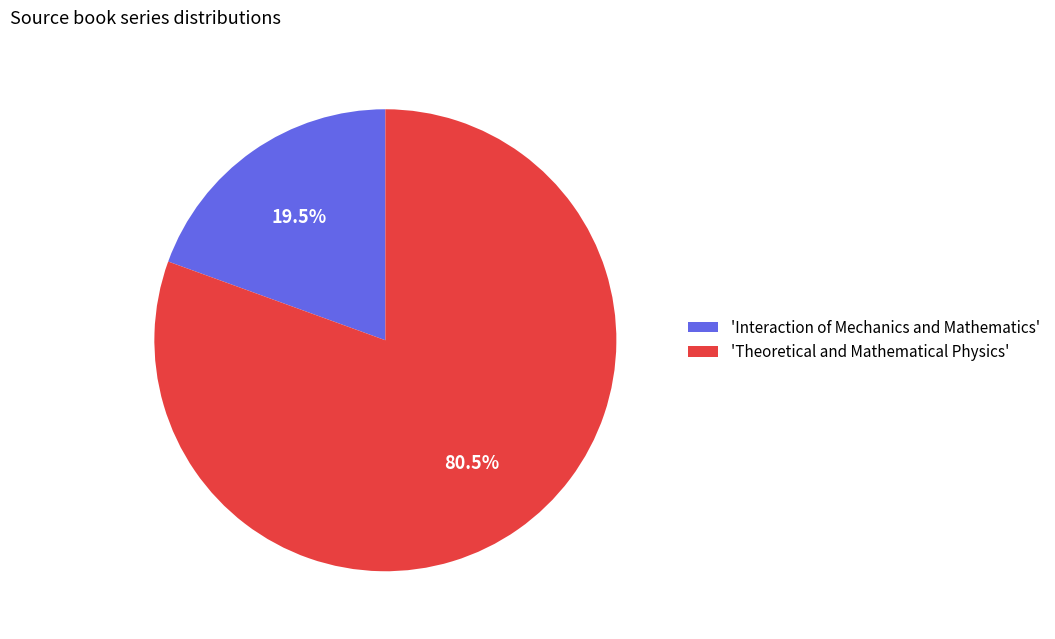

Which category has the smallest portion of the pie?

'Interaction of Mechanics and Mathematics'